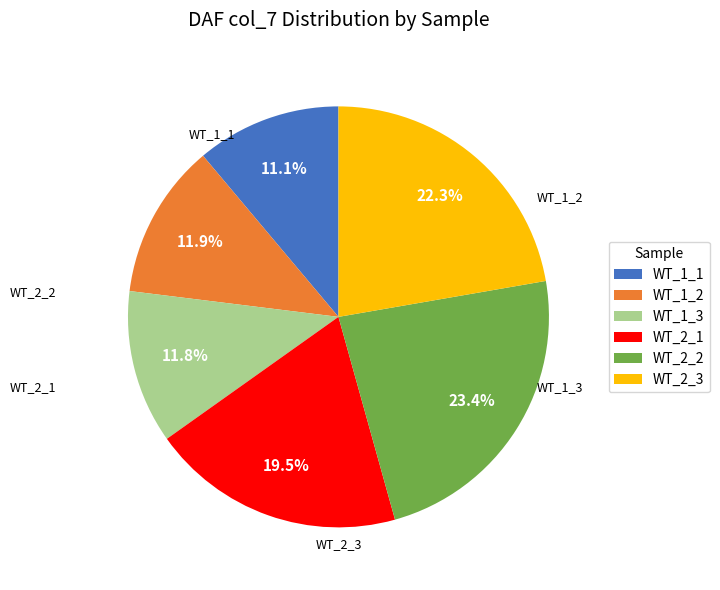

To the nearest percent, what is the combined percentage of WT_2_3 and WT_1_3?

34%